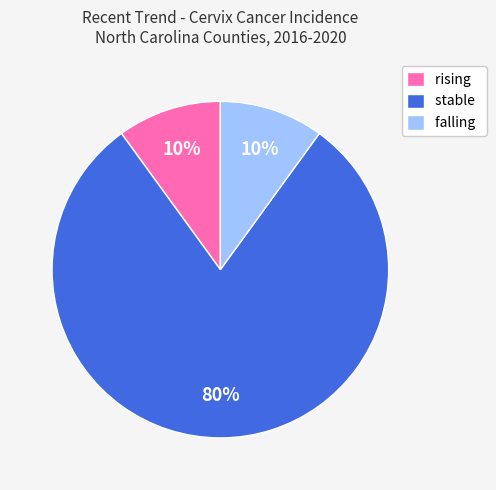

Is there a majority slice in this chart?

Yes